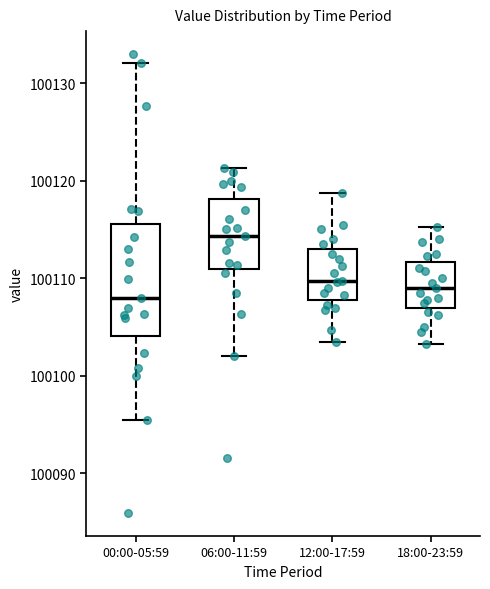

Comparing the boxes themselves (not the whiskers), which one is the tallest?

00:00-05:59